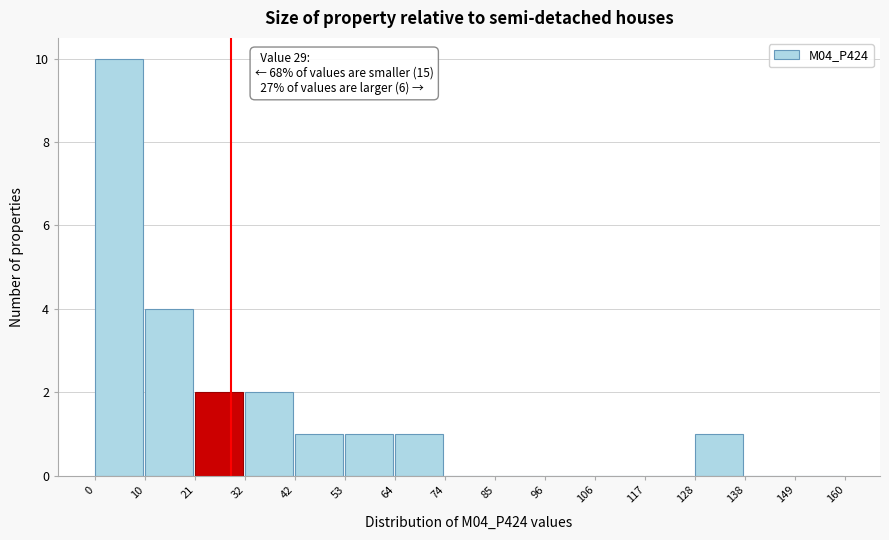

Over which range of the x-axis is the bar tallest?

0 to 10